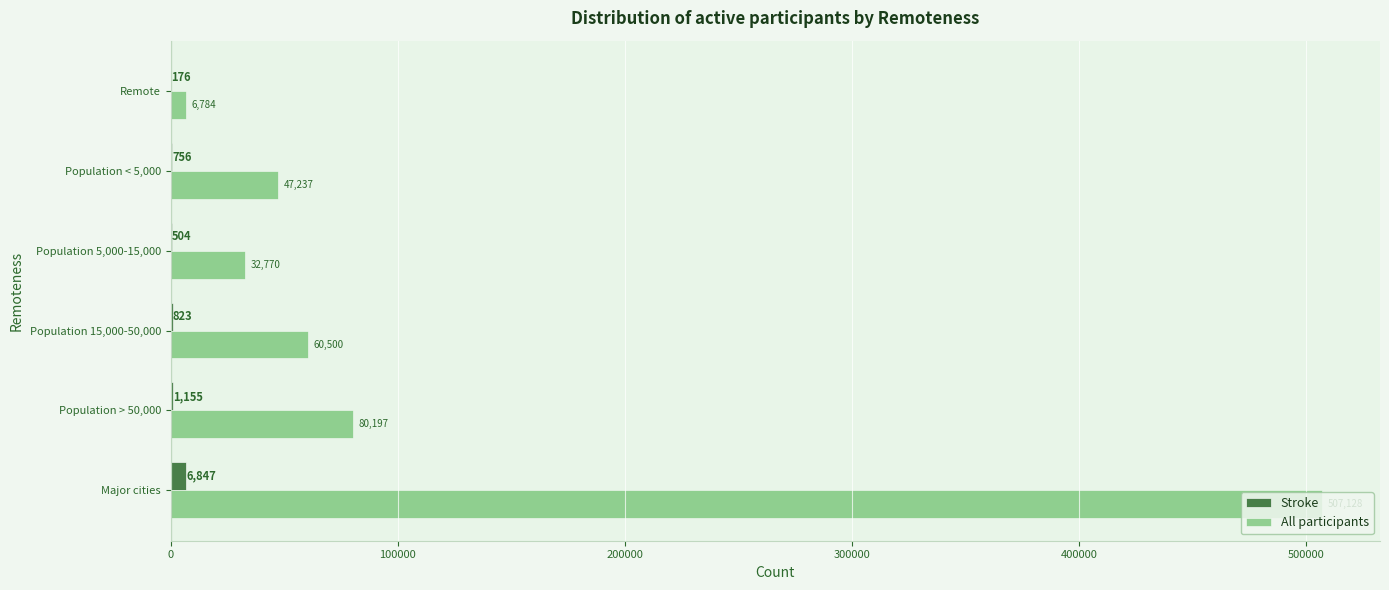

What is the sum of all Stroke values?

10261